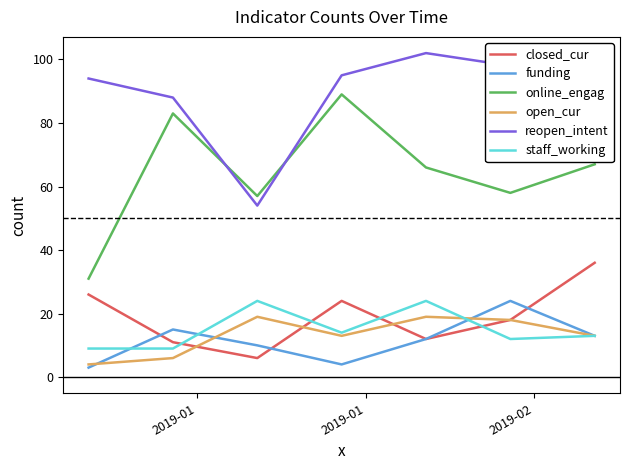

True or false: reopen_intent and open_cur intersect in this chart.

False